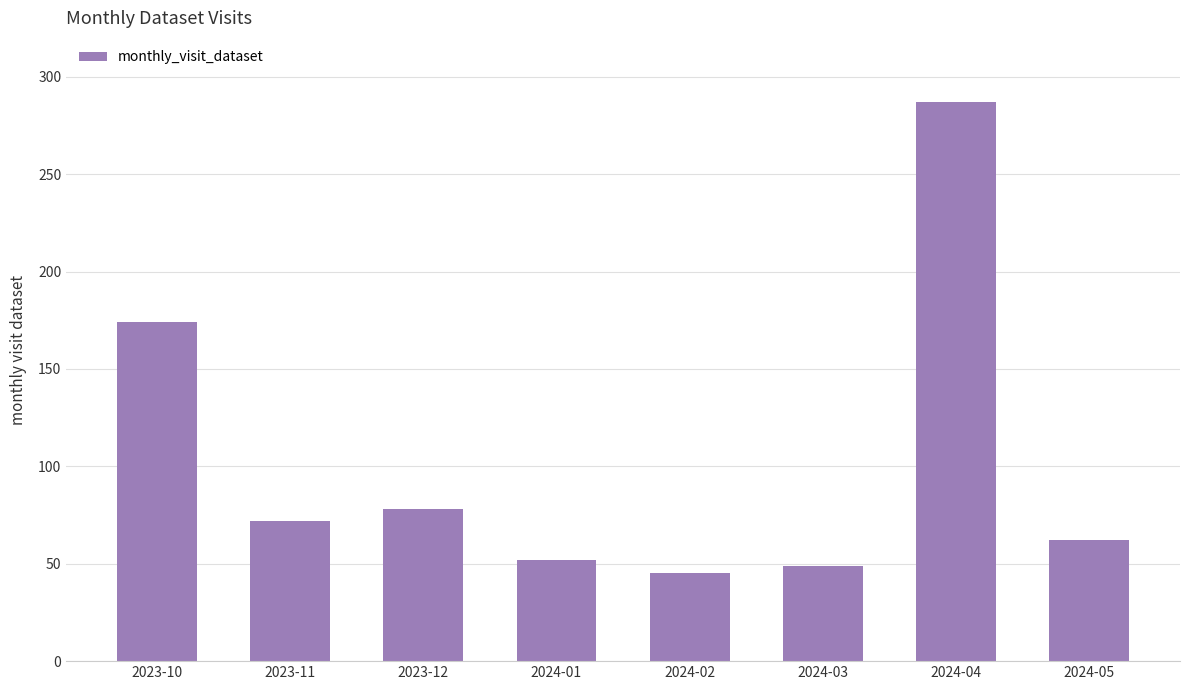

How many distinct data groups are displayed?

1